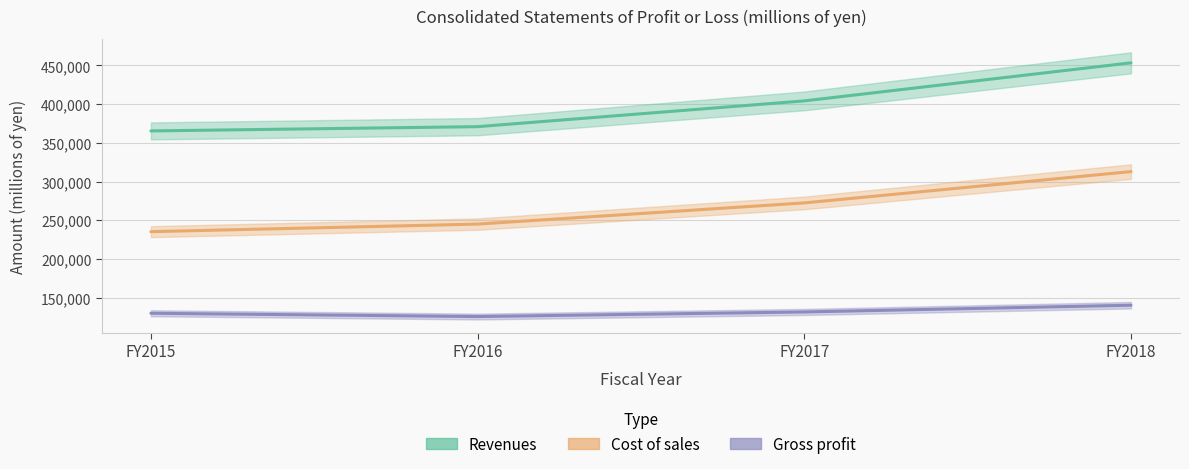

The value of Revenues at FY2017 is 245364. True or false?

False